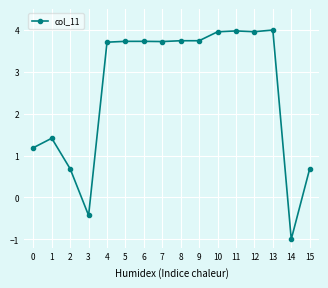

Is it true that the value at 2 is 0.9?

False